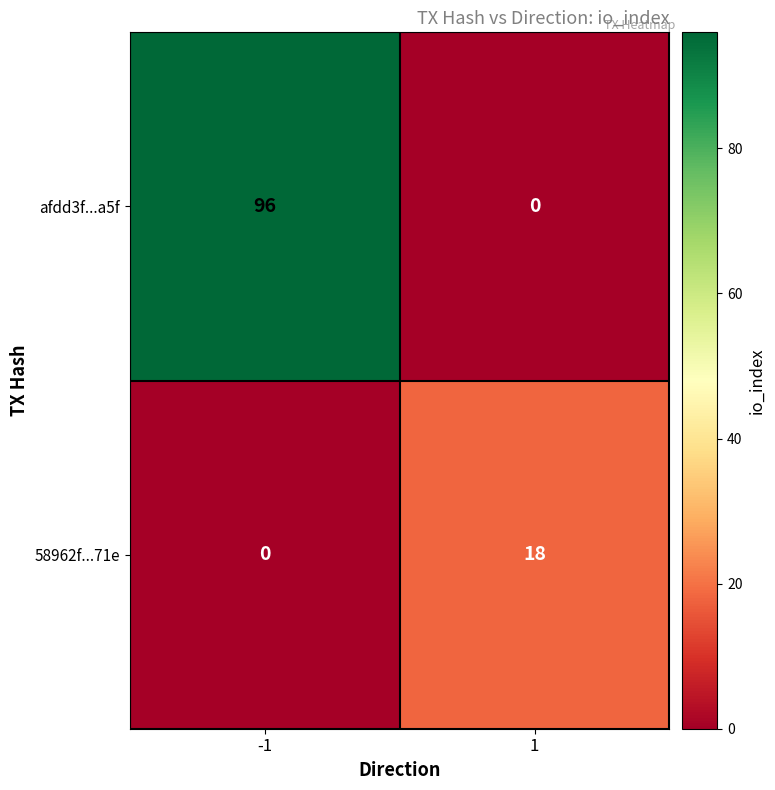

What is the highest value of the 58962f...71e series?

18